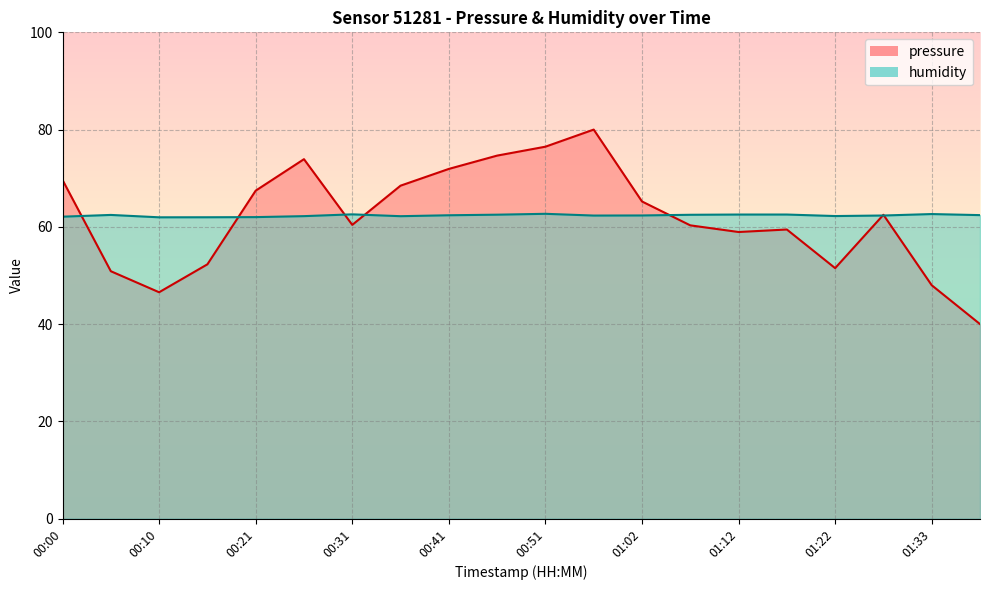

What is the difference between the pressure values at 01:07 and 00:46?

14.3